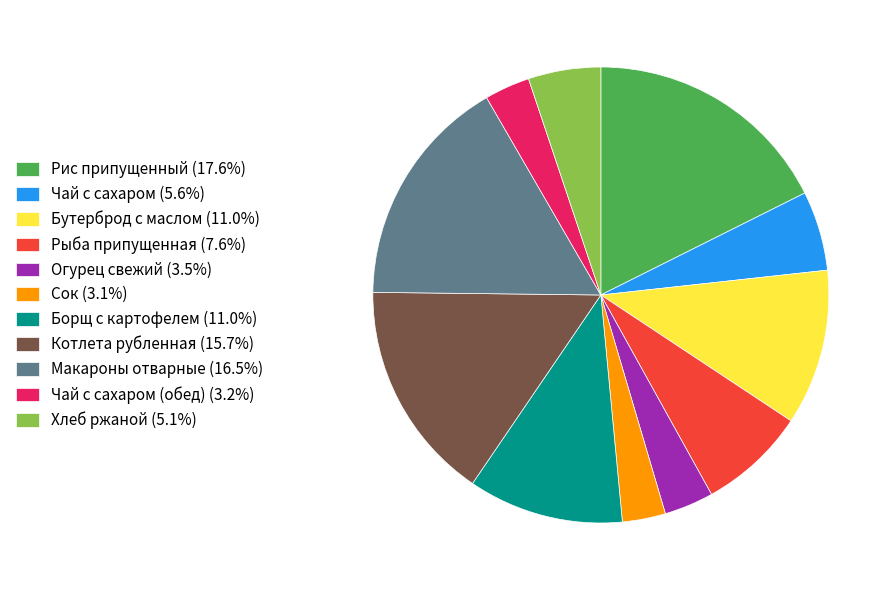

Is there a majority slice in this chart?

No